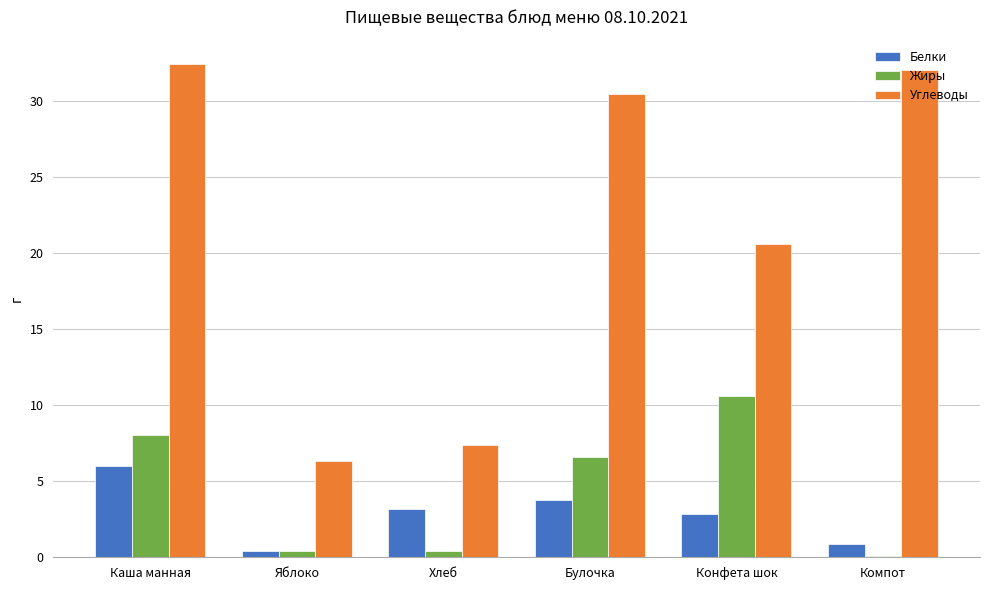

At which category is the sum across all series the highest?

Каша манная